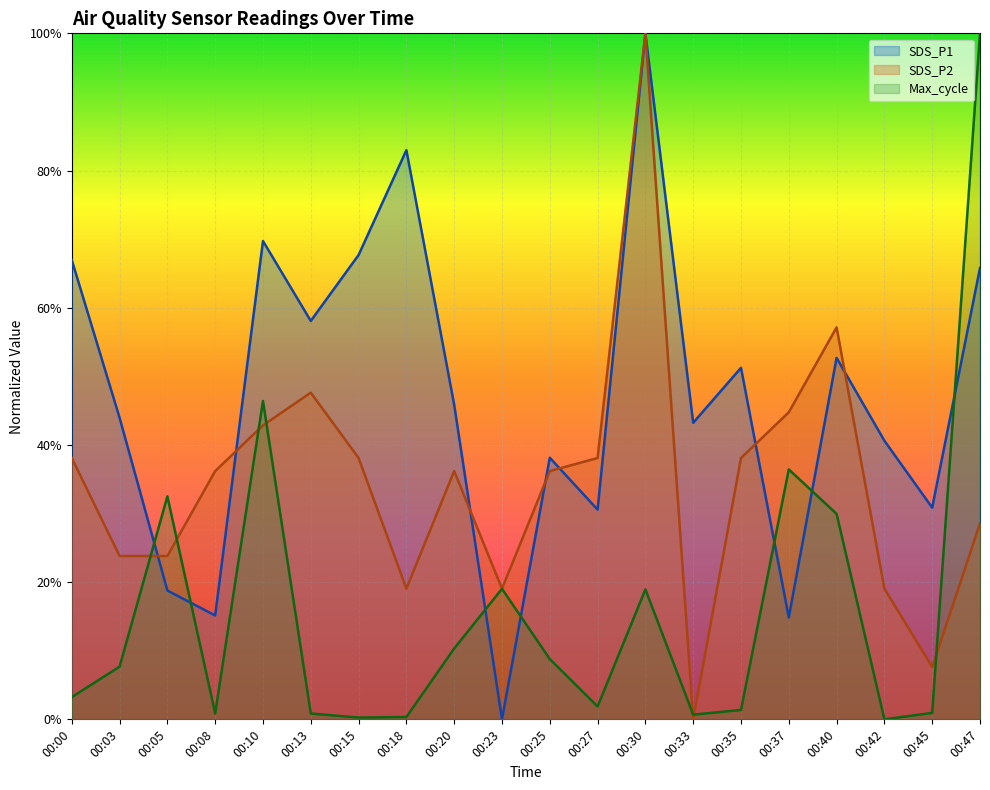

Reading left to right, extract all data points from this chart.

SDS_P1: 00:00=0.7	00:03=0.4	00:05=0.2	00:08=0.2	00:10=0.7	00:13=0.6	00:15=0.7	00:18=0.8	00:20=0.5	00:23=0.0	00:25=0.4	00:27=0.3	00:30=1.0	00:33=0.4	00:35=0.5	00:37=0.1	00:40=0.5	00:42=0.4	00:45=0.3	00:47=0.7
SDS_P2: 00:00=0.4	00:03=0.2	00:05=0.2	00:08=0.4	00:10=0.4	00:13=0.5	00:15=0.4	00:18=0.2	00:20=0.4	00:23=0.2	00:25=0.4	00:27=0.4	00:30=1.0	00:33=0.0	00:35=0.4	00:37=0.4	00:40=0.6	00:42=0.2	00:45=0.1	00:47=0.3
Max_cycle: 00:00=0.0	00:03=0.1	00:05=0.3	00:08=0.0	00:10=0.5	00:13=0.0	00:15=0.0	00:18=0.0	00:20=0.1	00:23=0.2	00:25=0.1	00:27=0.0	00:30=0.2	00:33=0.0	00:35=0.0	00:37=0.4	00:40=0.3	00:42=0.0	00:45=0.0	00:47=1.0